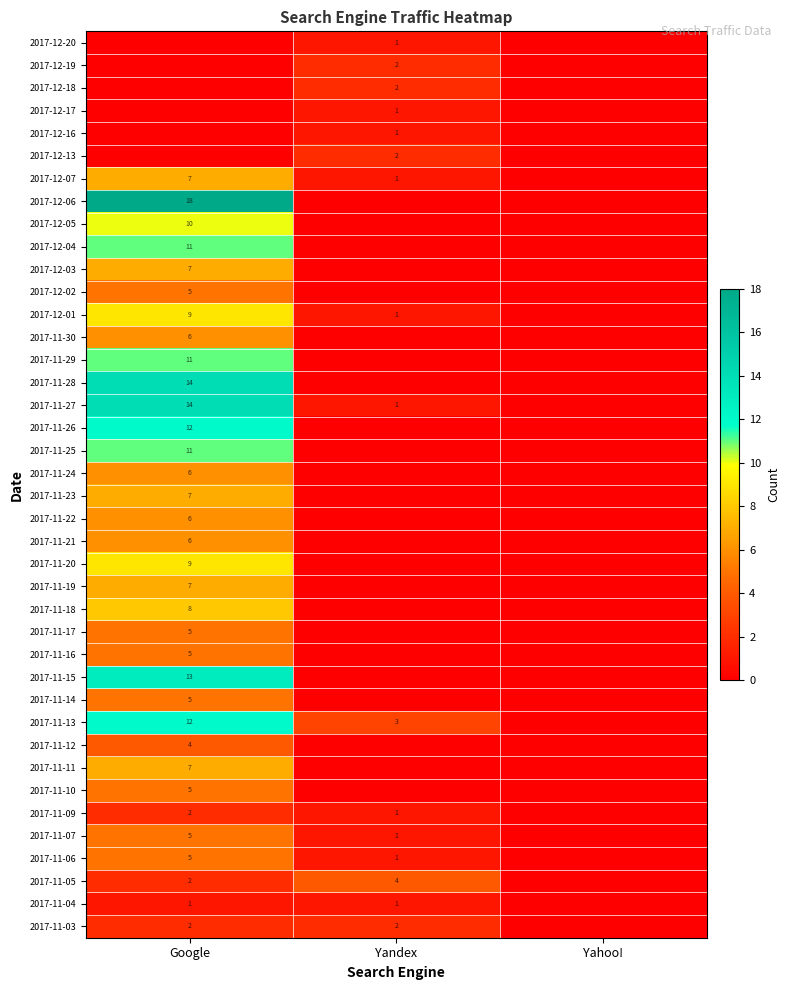

Is it true that 2017-11-13 equals 5 at Yandex?

False